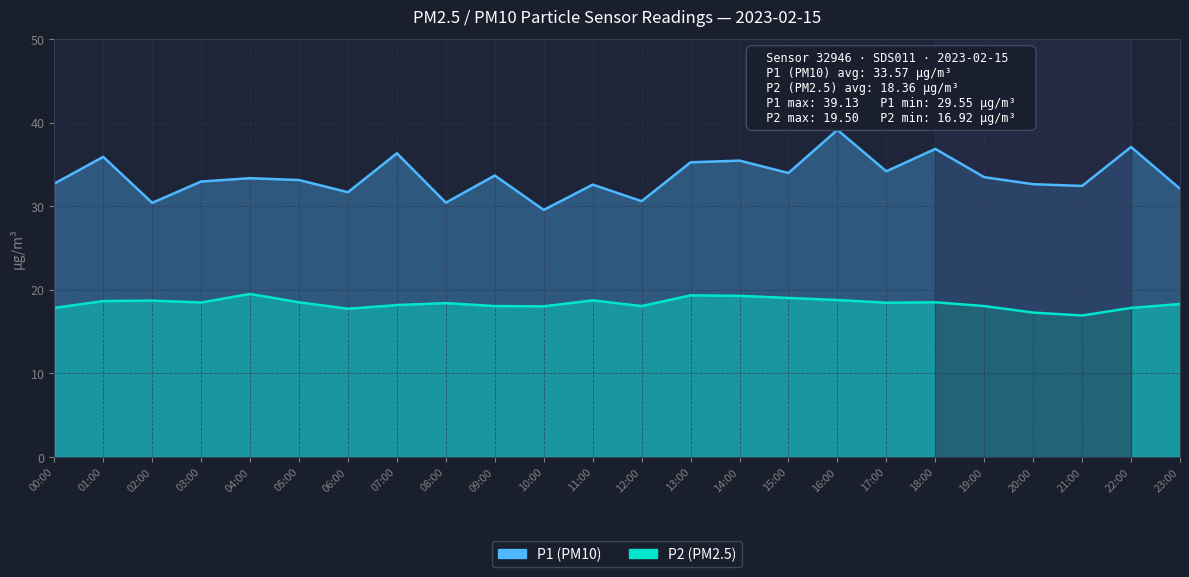

What are all the series names shown in the legend?

P1, P2